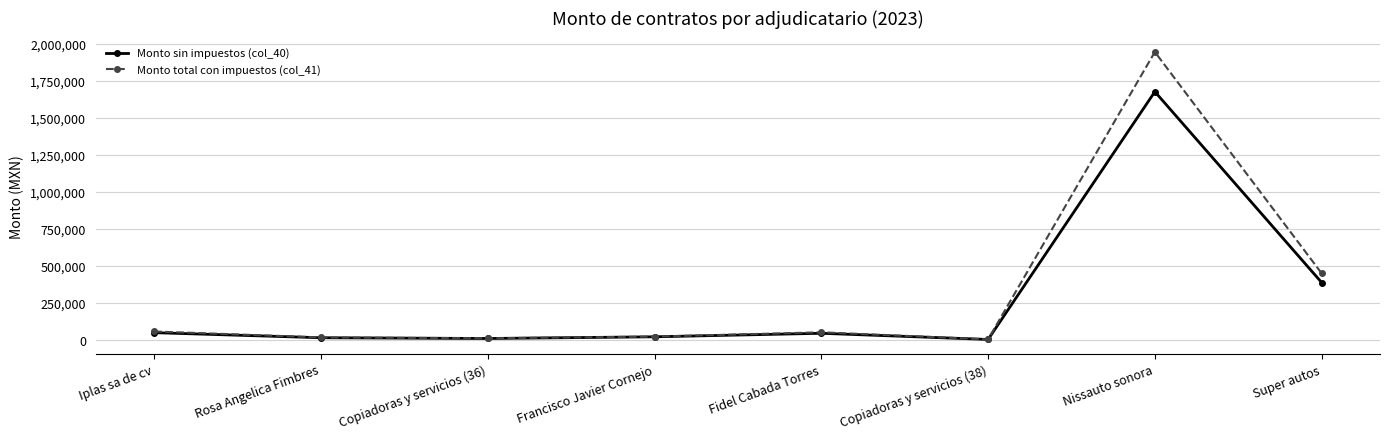

At which label is Monto sin impuestos (col_40) closest to 839547?

Super autos